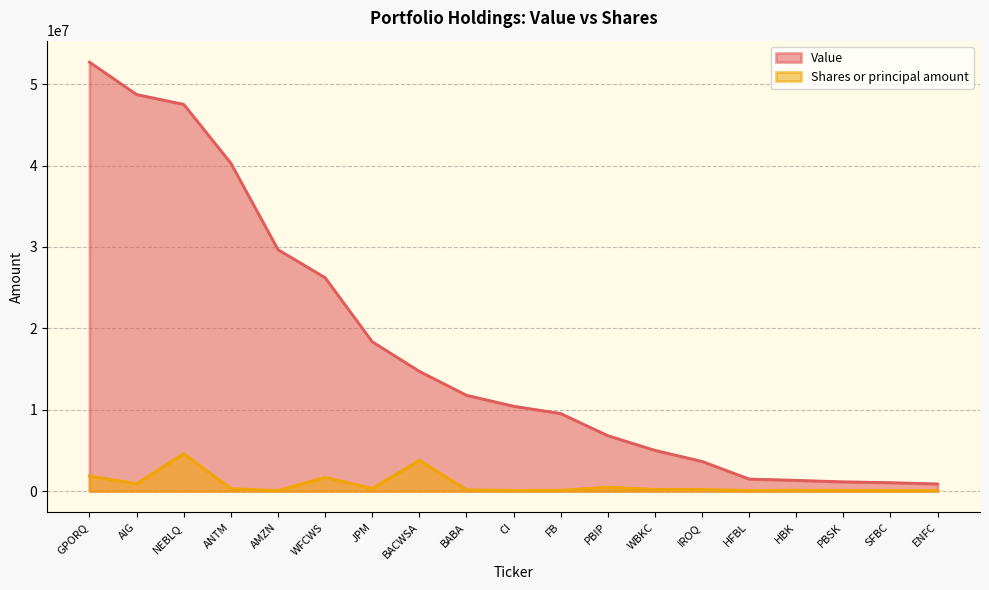

True or false: Shares or principal amount and Value cross at least once.

False